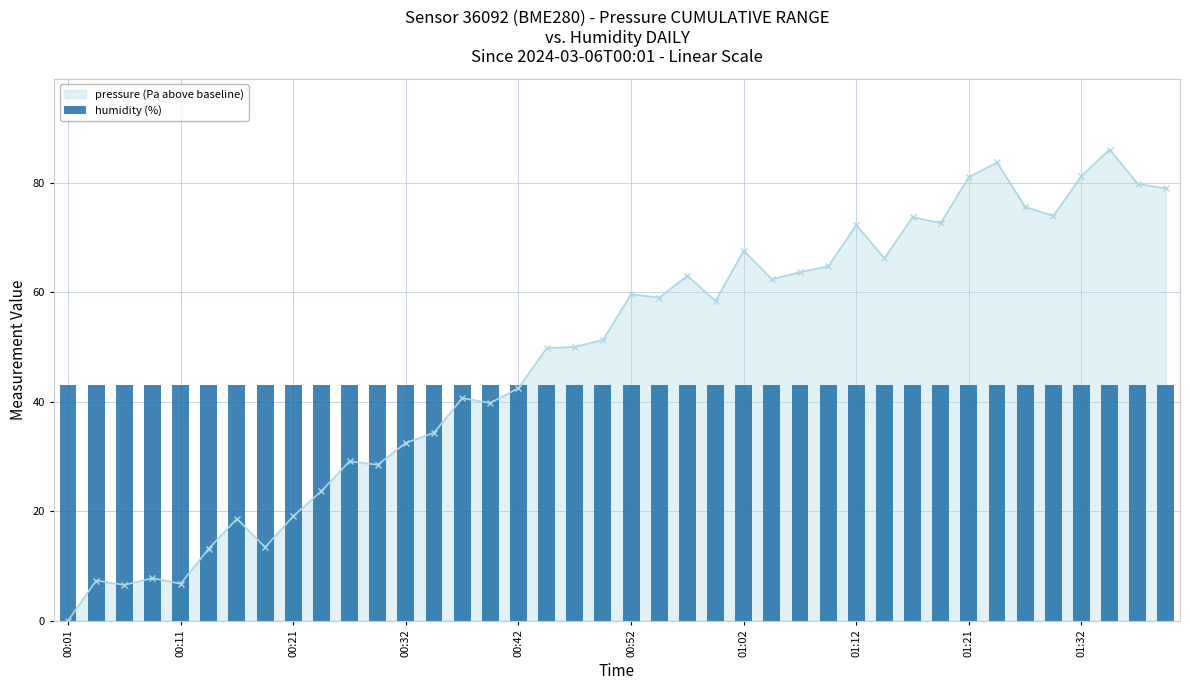

Rank the categories by value from highest to lowest.

01:34, 01:24, 01:32, 01:21, 01:37, 01:39, 01:26, 01:29, 01:17, 01:19, 01:12, 01:02, 01:14, 01:09, 01:07, 00:57, 01:04, 00:52, 00:54, 00:59, 00:49, 00:47, 00:44, 00:42, 00:37, 00:39, 00:34, 00:32, 00:27, 00:29, 00:24, 00:21, 00:16, 00:19, 00:14, 00:09, 00:04, 00:11, 00:06, 00:01